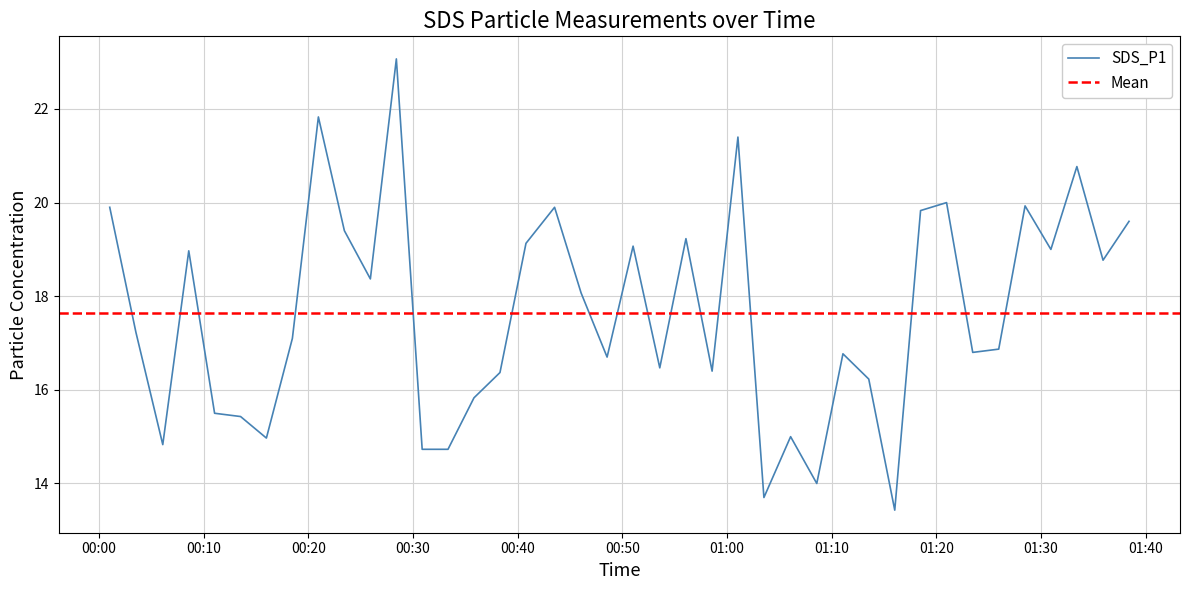

What is the greatest value displayed?

23.1